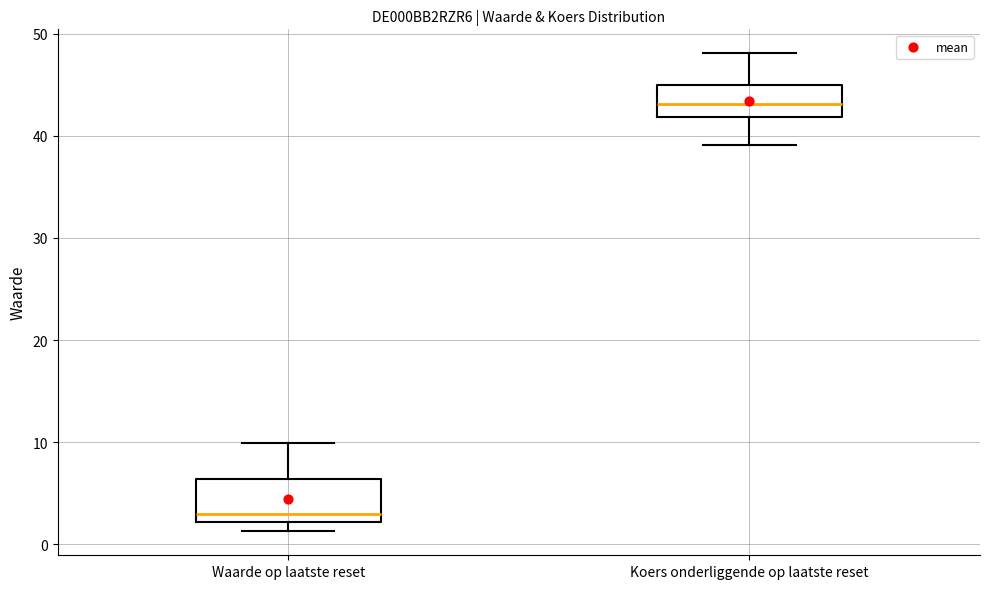

Reading left to right, read every box against the y-axis: the position of its median line, the range the box covers, and the ends of its whiskers. The values are not printed on the chart, so give them approximately, as read against the axis.

Waarde op laatste reset: median 3, box 2 to 6, whiskers 1 to 10
Koers onderliggende op laatste reset: median 43, box 42 to 45, whiskers 39 to 48